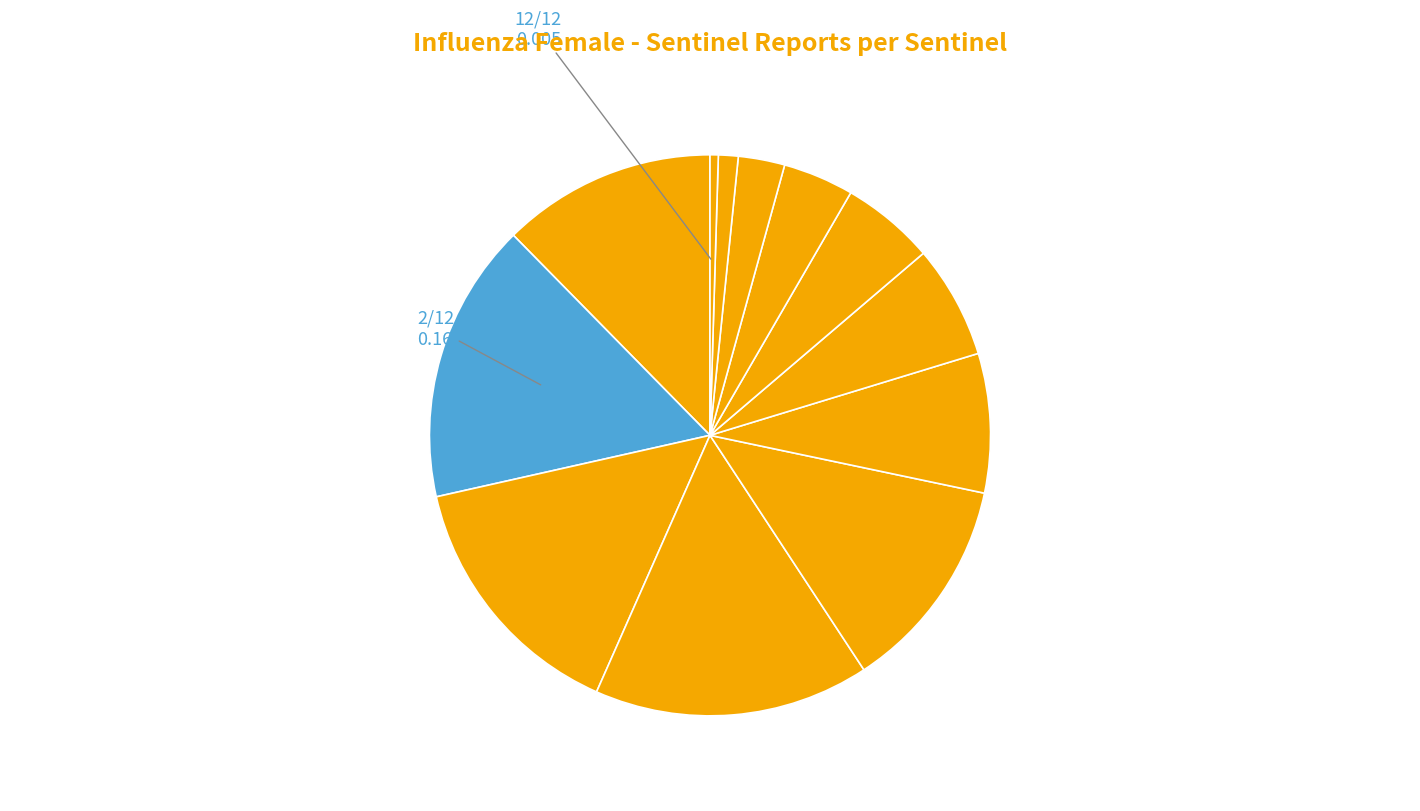

How many slices are in this pie chart?

12